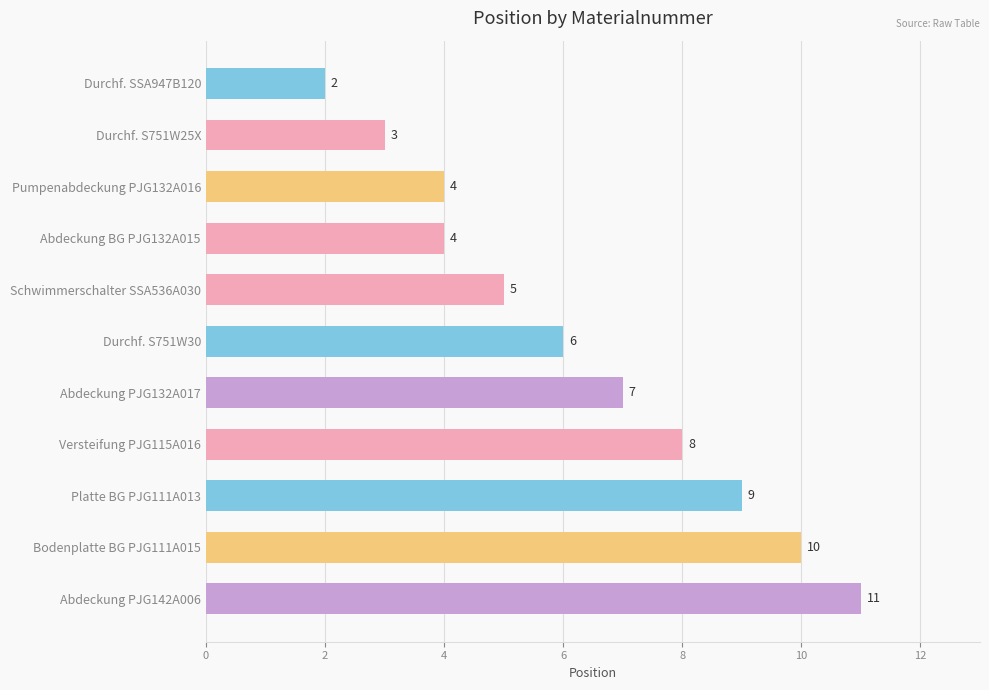

How many values are below 6?

5